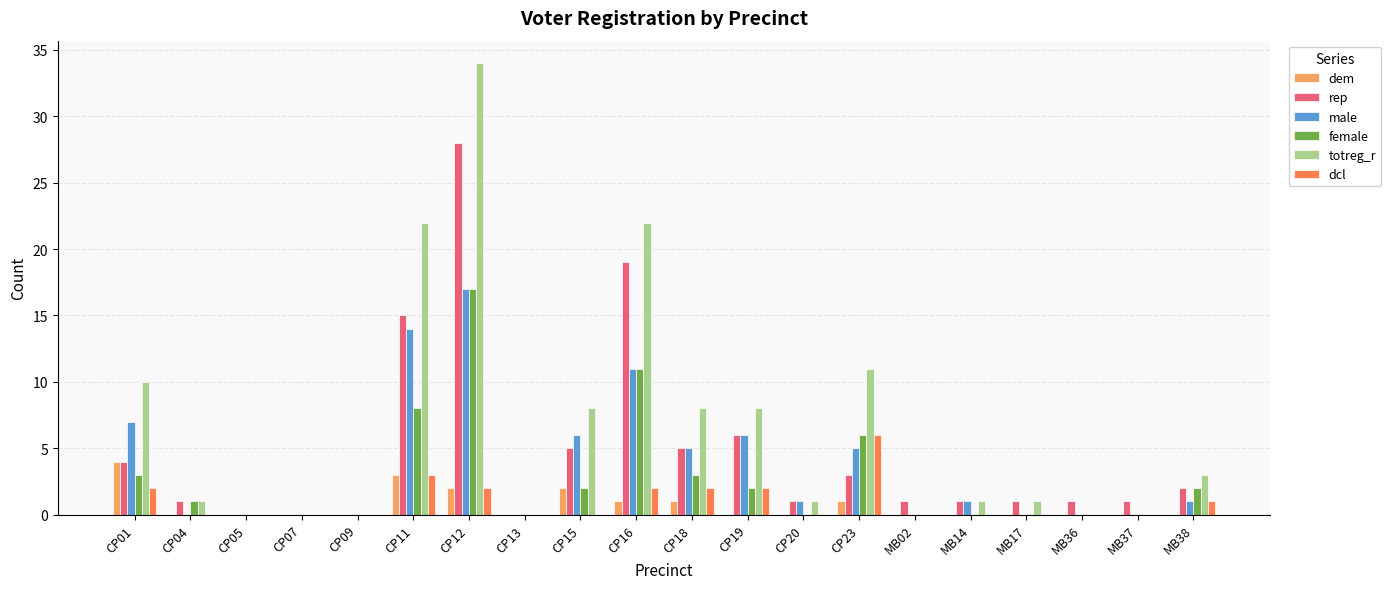

The value of female at CP04 is 1. True or false?

True